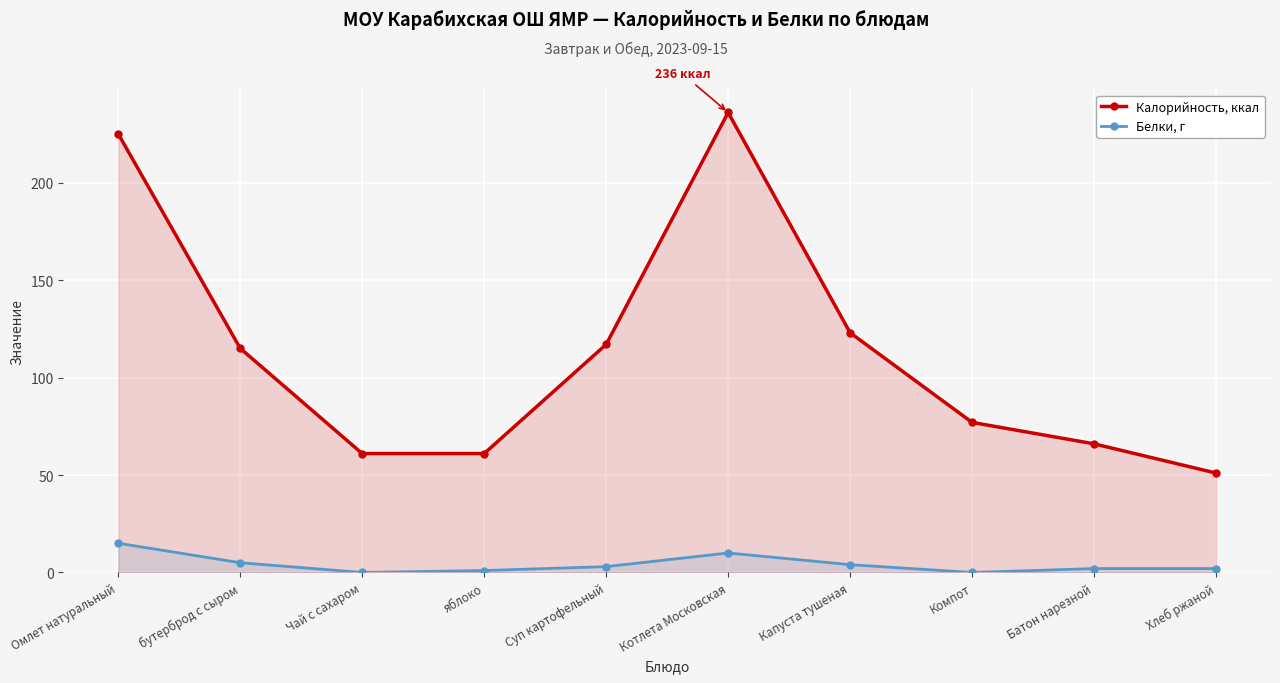

What are all the series names shown in the legend?

Калорийность, ккал, Белки, г